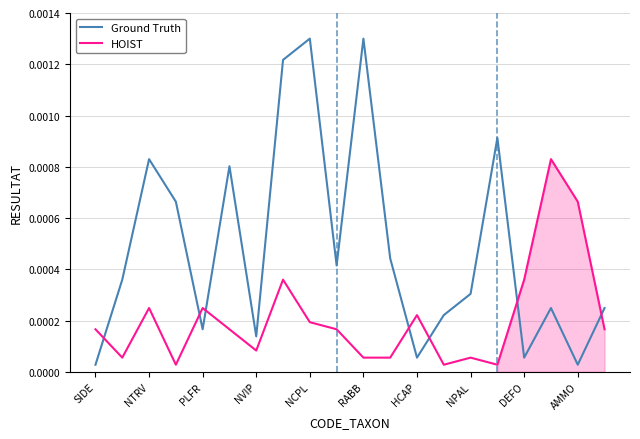

What are all the series names shown in the legend?

Ground Truth, HOIST